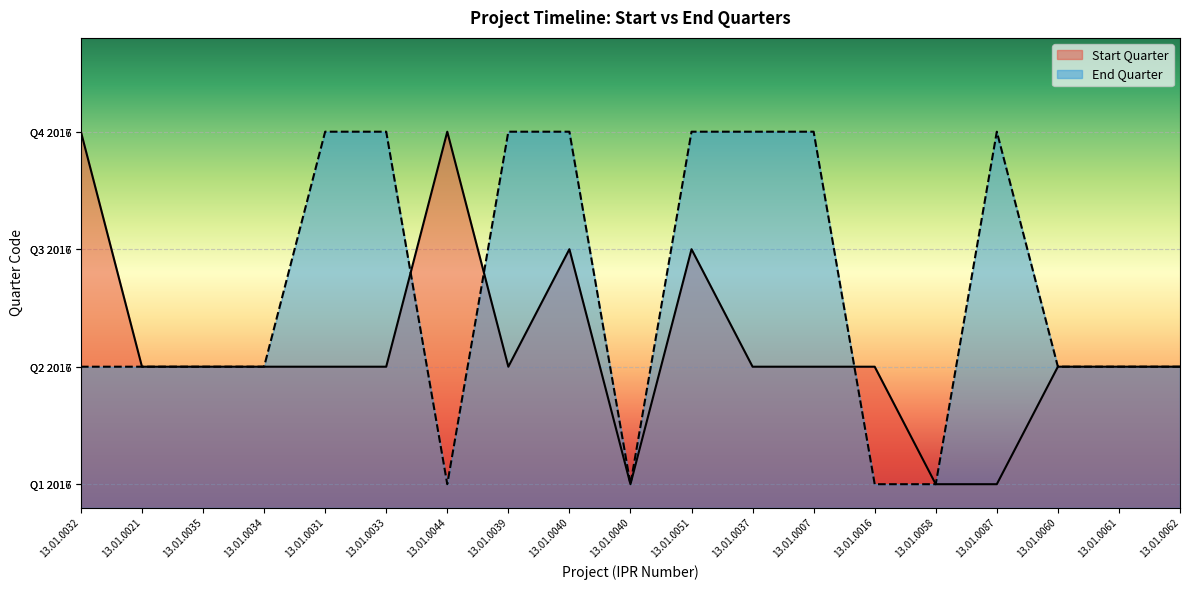

Does the chart display data point markers on the line(s)?

No